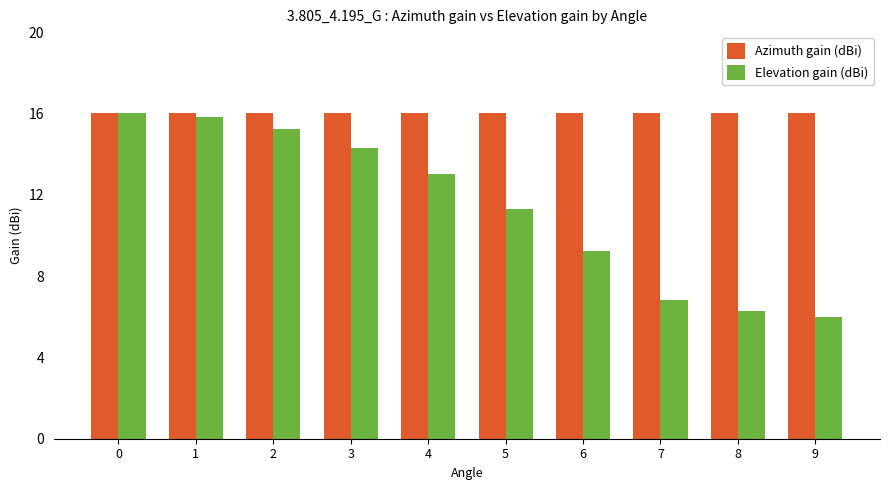

Which series changed the most between 2 and 6?

Elevation gain (dBi)